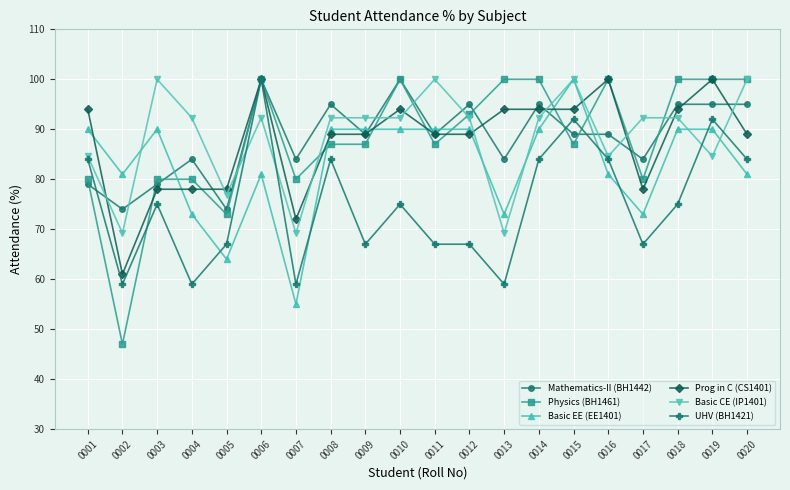

At which category does UHV (BH1421) reach its first local peak?

0003